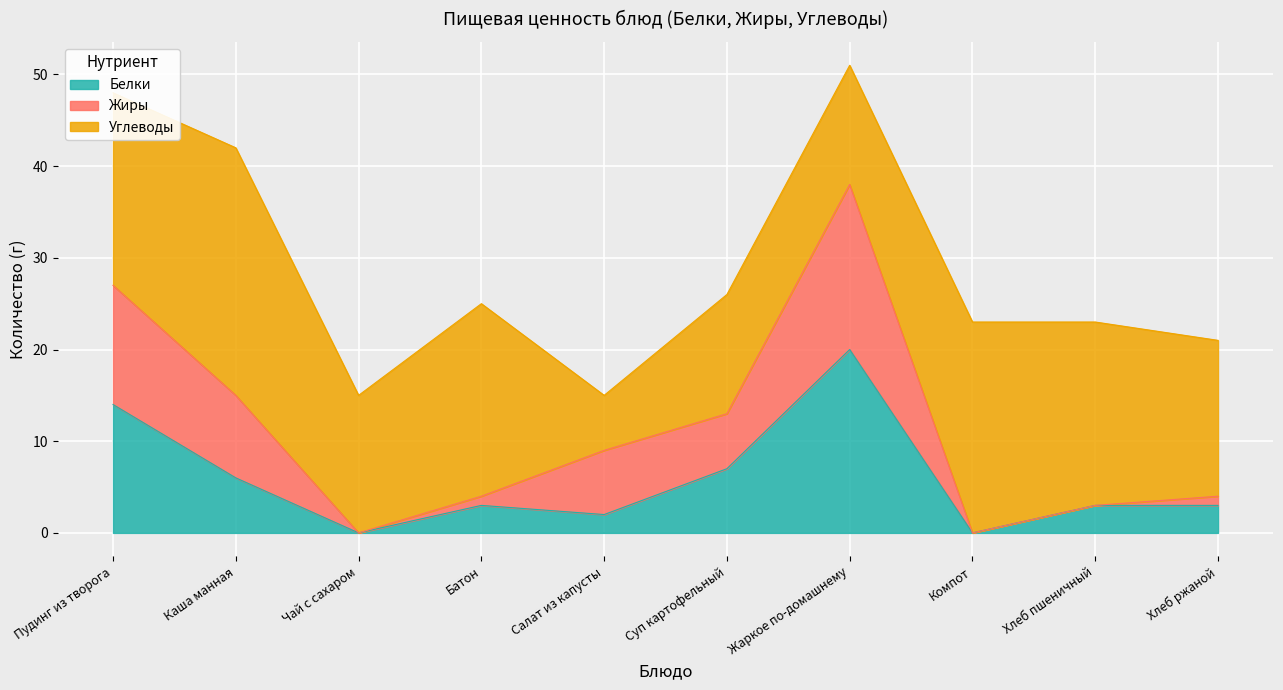

What is the total value across all series at Жаркое по-домашнему?

51